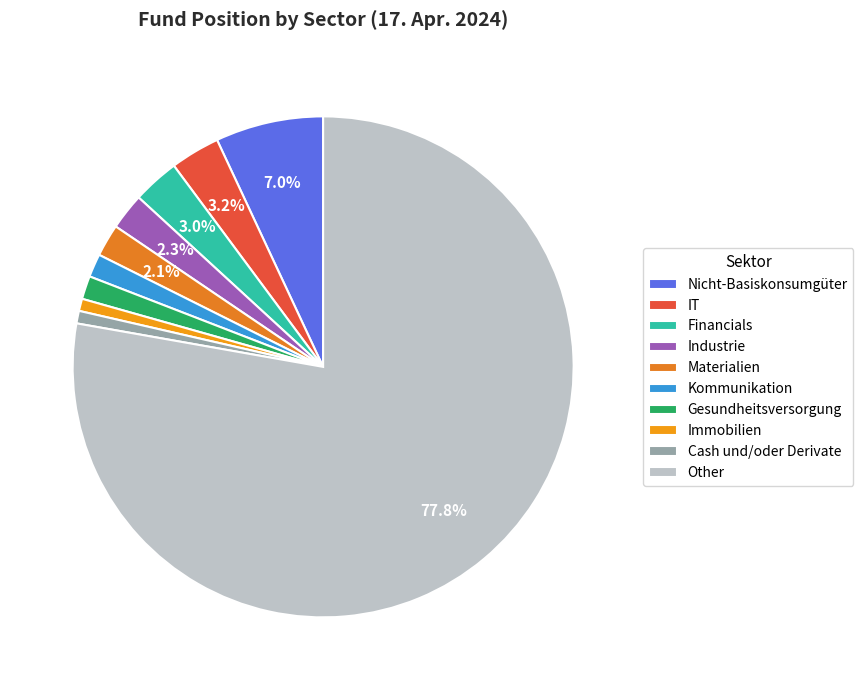

What is the change in value from Gesundheitsversorgung to Immobilien?

-0.7